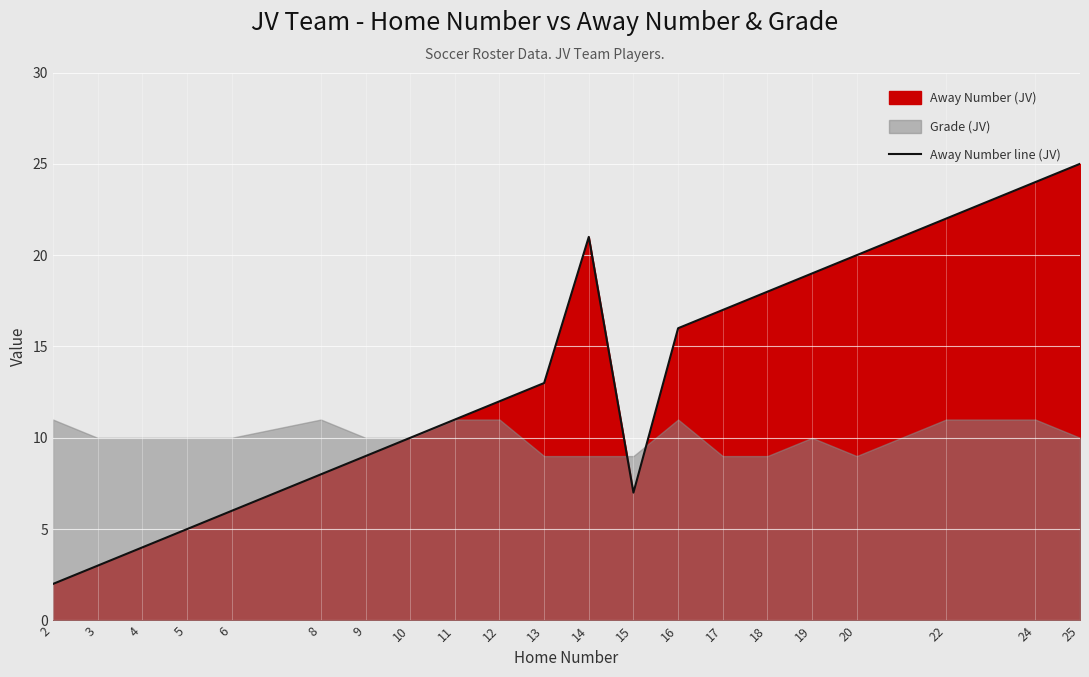

What is the sum of the values at 9 and 20?

29